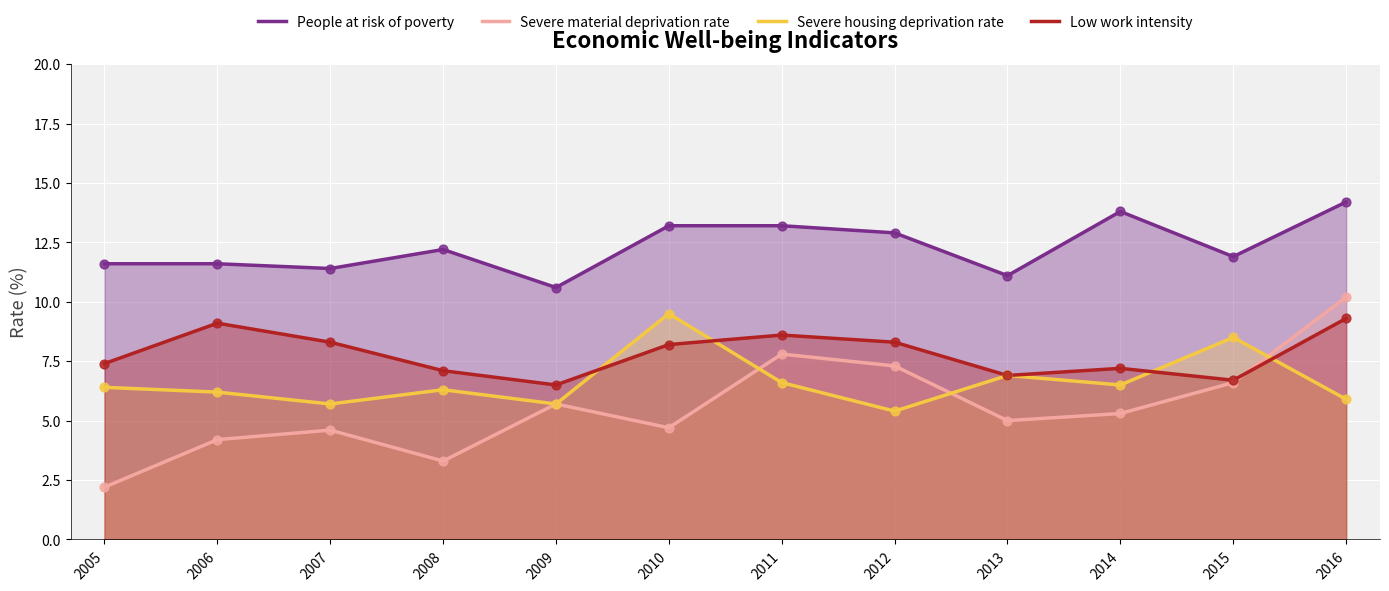

What is the total value across all series at 2013?

29.9